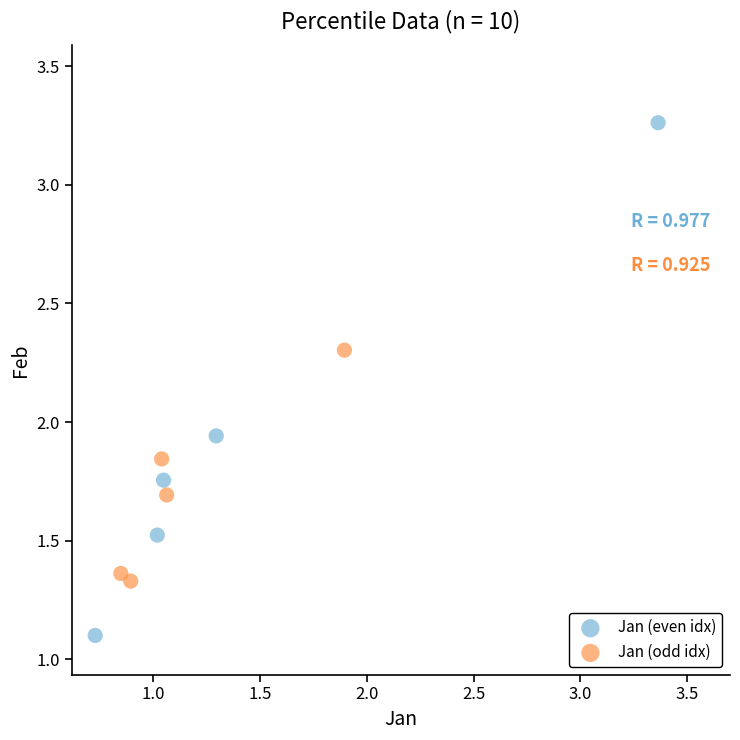

Which series has the largest Y range (max minus min)?

Jan (even idx)